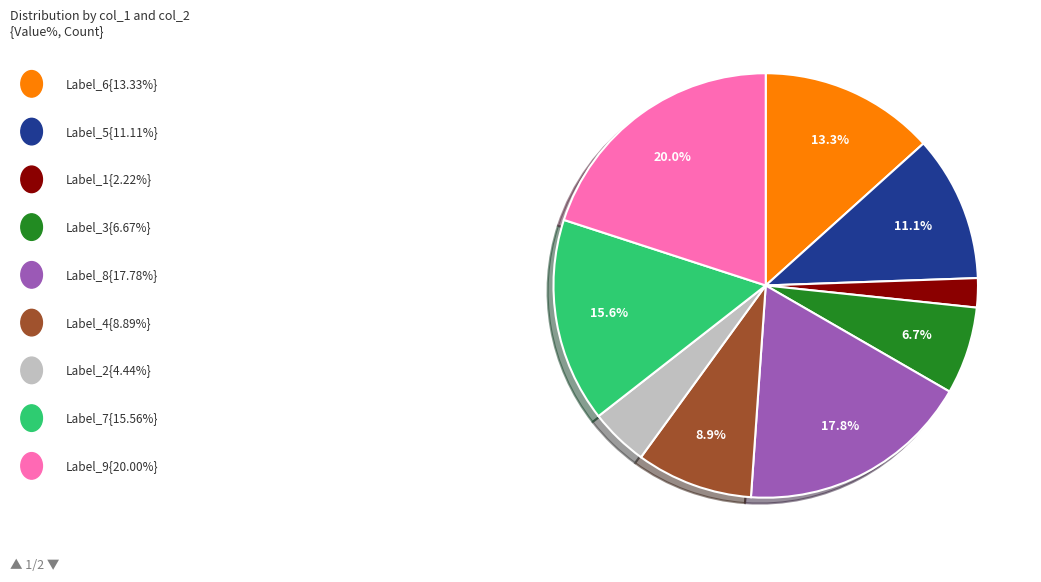

Is there any slice that represents more than half of the pie?

No